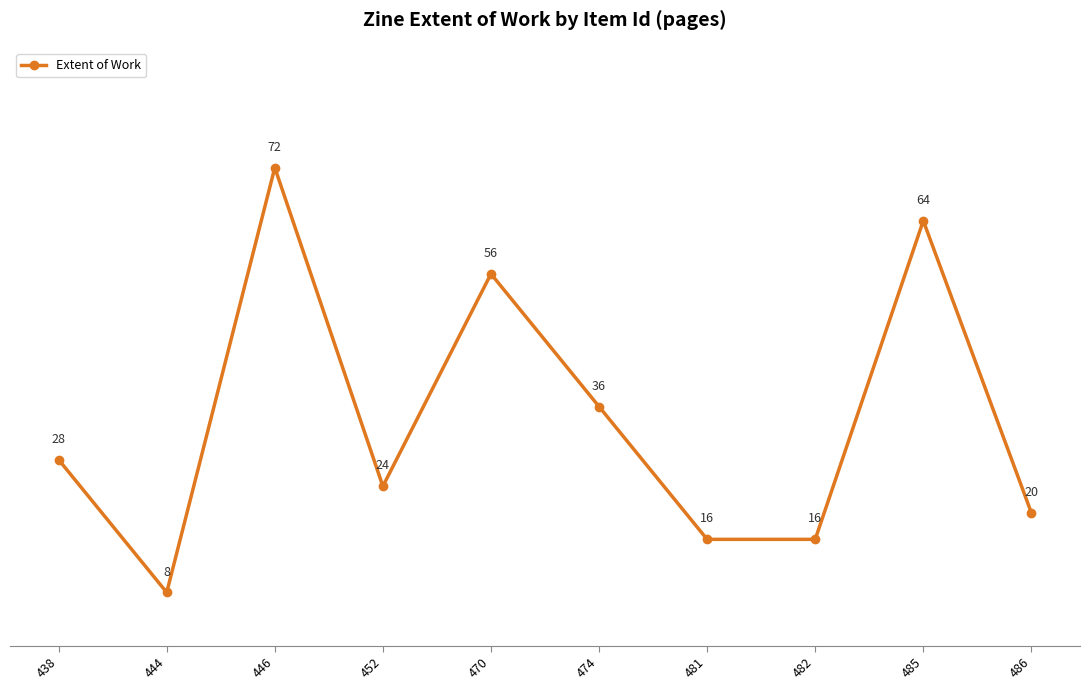

At which category does the chart reach its peak across all series?

446